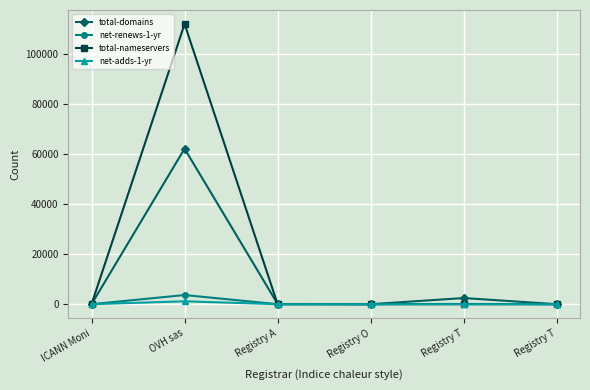

Rank the categories by total-nameservers value from lowest to highest.

ICANN Moni, Registry A, Registry T, Registry O, Registry T, OVH sas